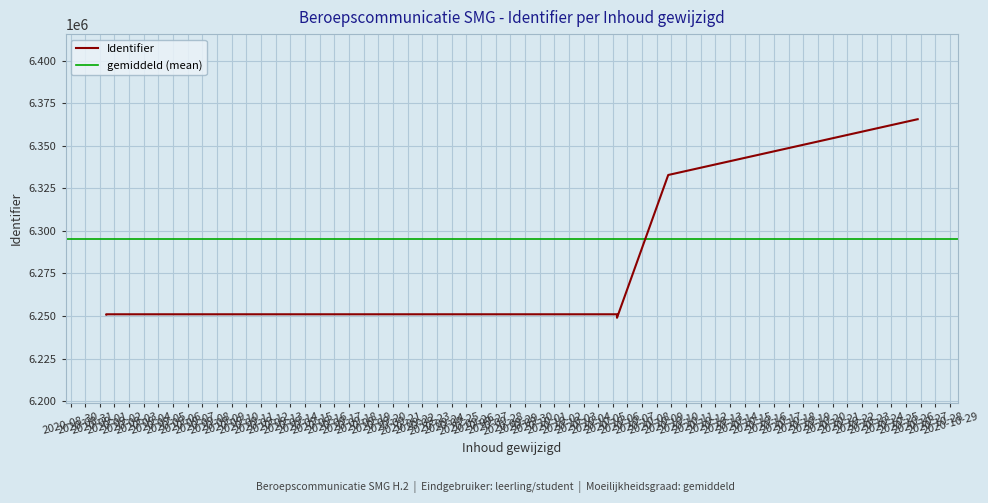

Which category has the highest value across all series?

2020-10-26 19:09:11